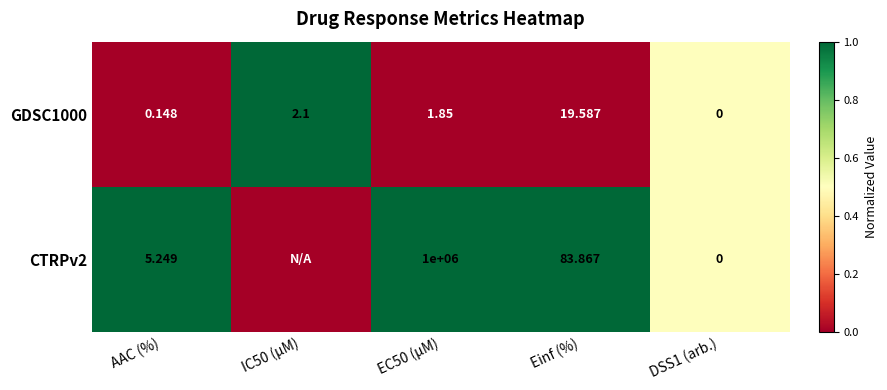

Is the value of CTRPv2 at Einf (%) greater than the value of GDSC1000 at AAC (%)?

Yes